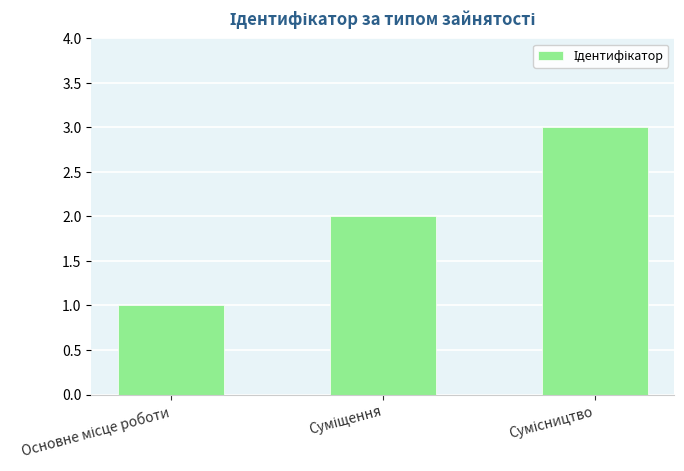

What is the smallest value displayed?

1